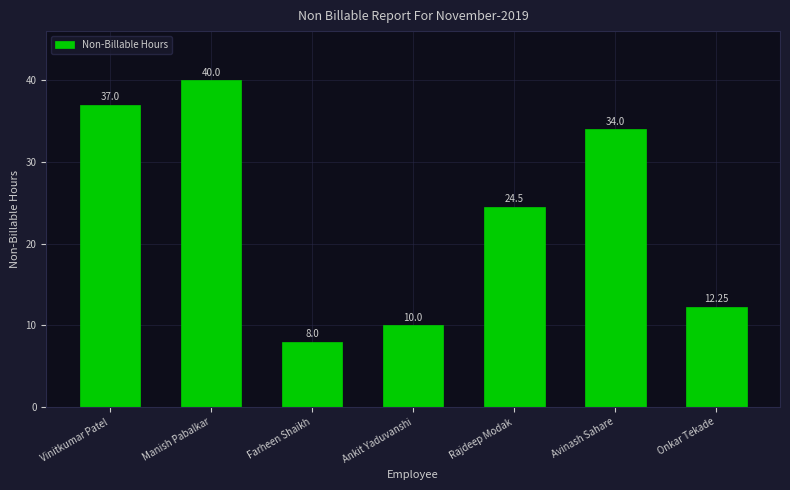

What is the difference between the maximum and minimum values?

32.0